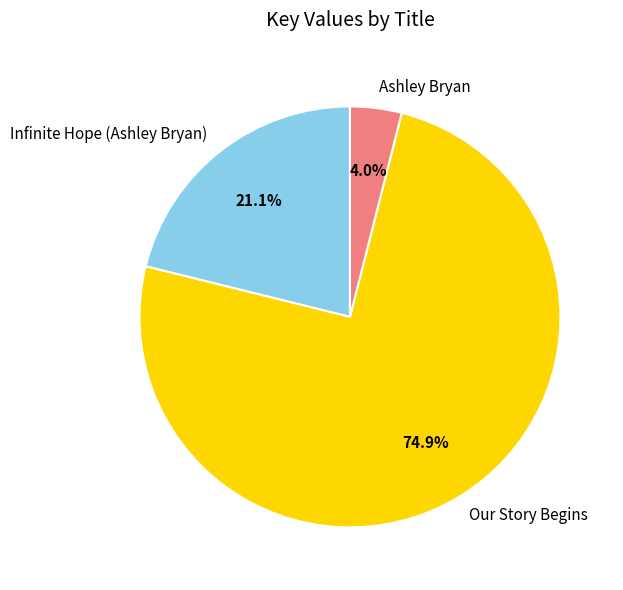

How many segments does this pie chart have?

3